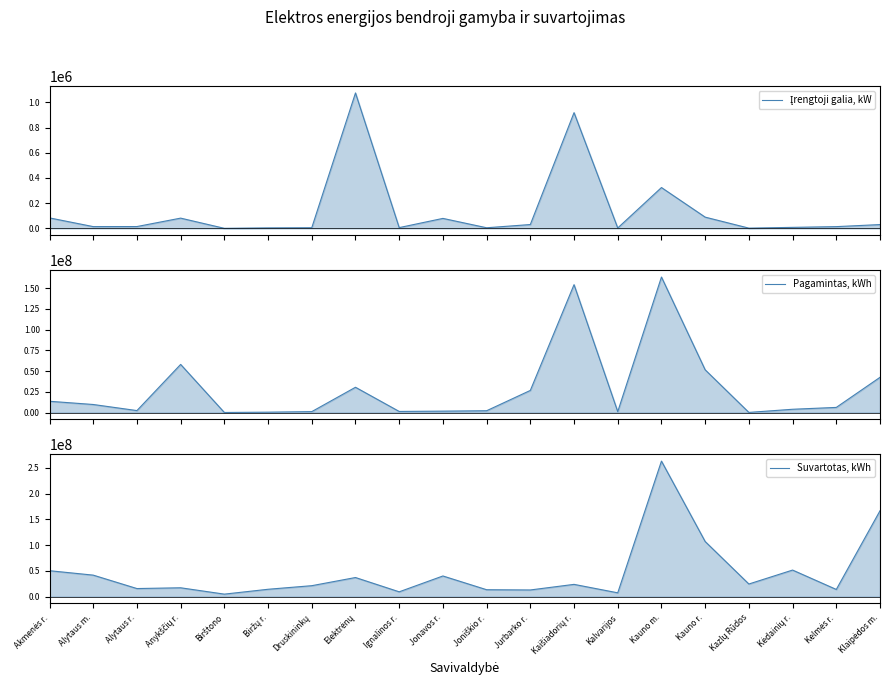

The Įrengtoji galia, kW series shows 6597.9 at Ignalinos r.. True or false?

True